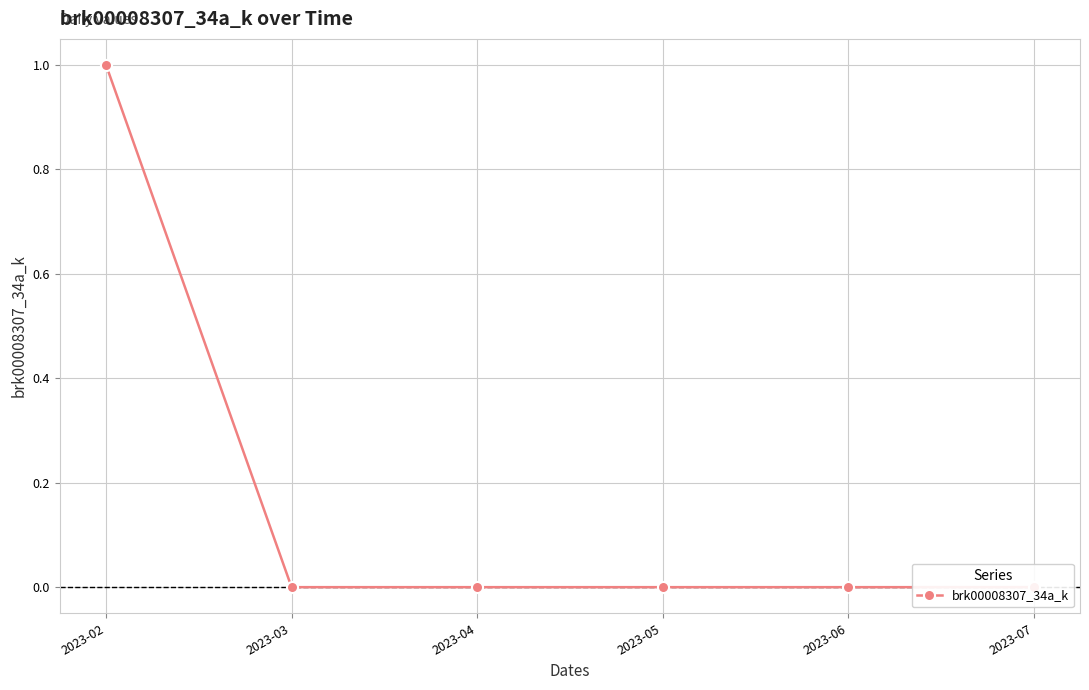

Is it true that the value at 2023-05 is -1?

False